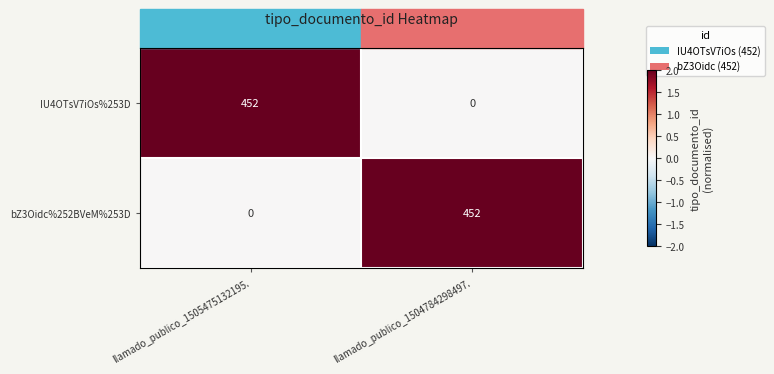

What is the sum of the IU4OTsV7iOs%253D values at llamado_publico_1505475132195. and llamado_publico_1504784298497.?

452